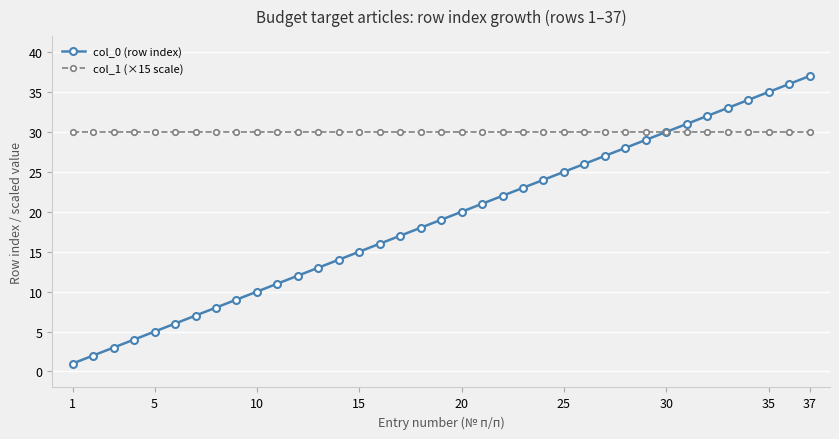

List the series in order of their overall mean, highest first.

col_1 (×15 scale), col_0 (row index)